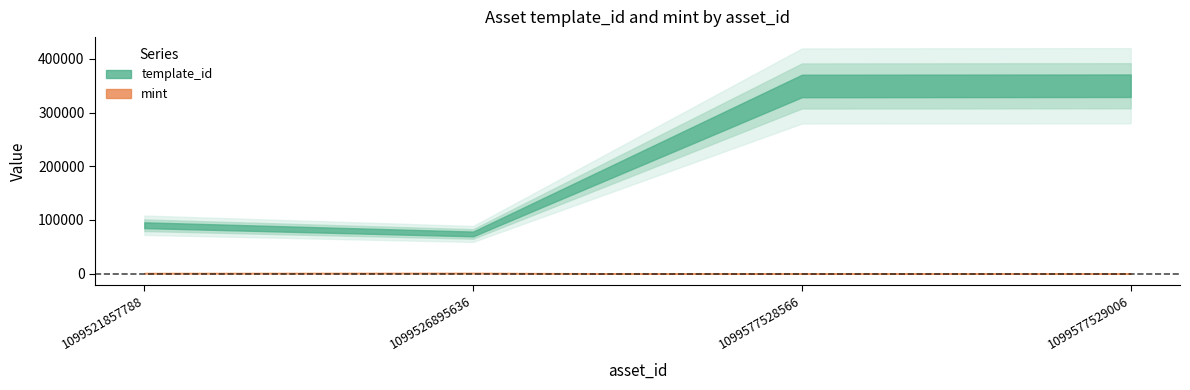

What is the difference between the maximum and minimum values in the mint series?

1065